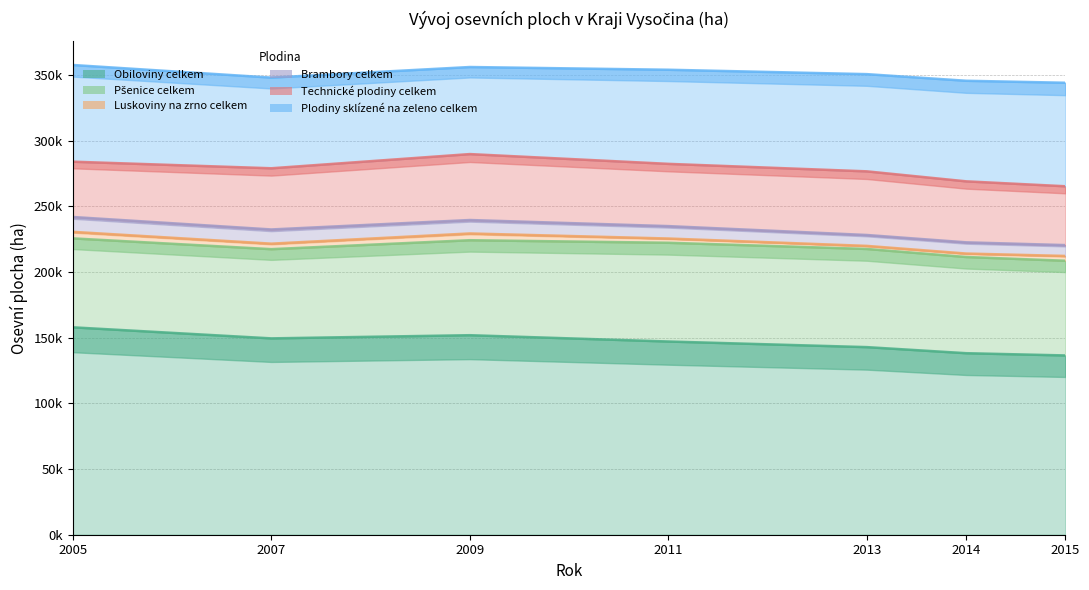

Count the number of categories in the chart.

7